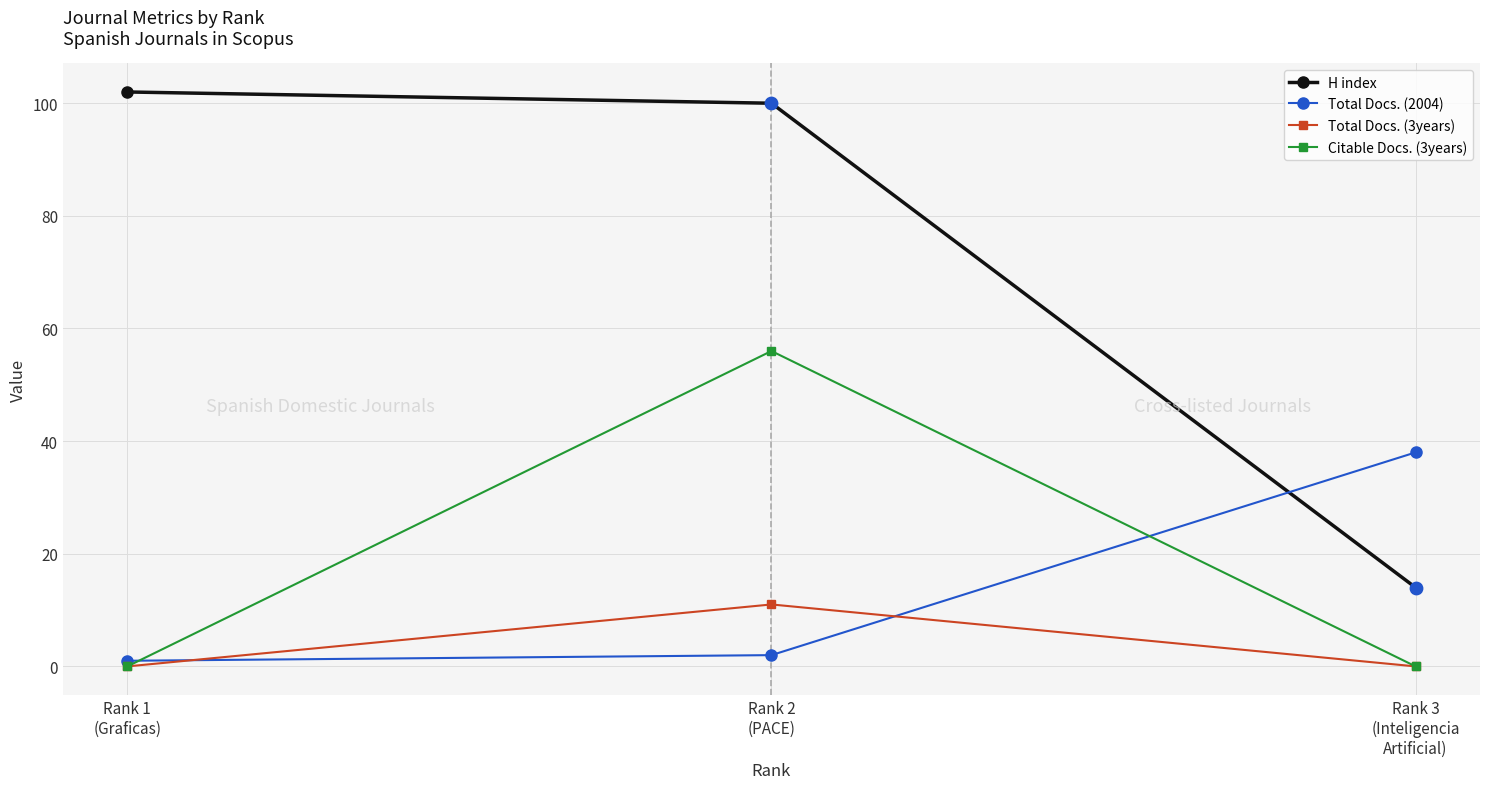

At which category is the sum across all series the highest?

Rank 2
(PACE)